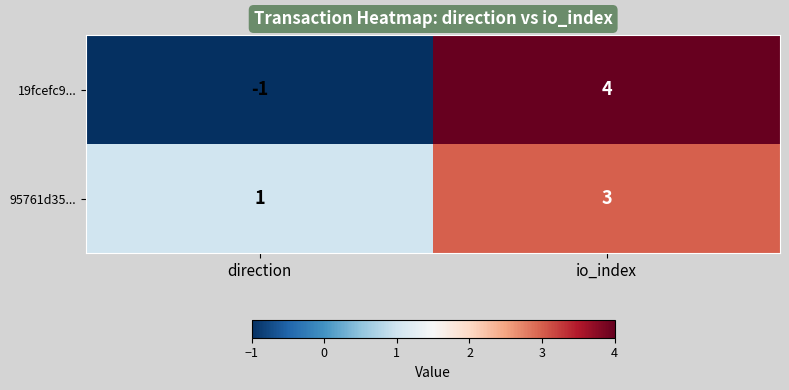

What is the minimum value shown in the chart?

-1